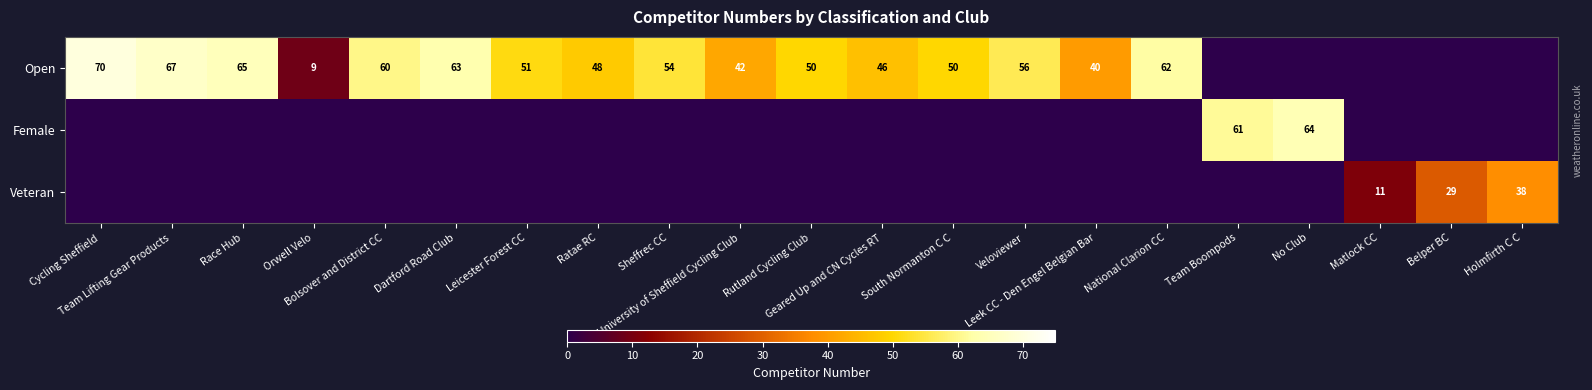

What is the total value across all series at Sheffrec CC?

54